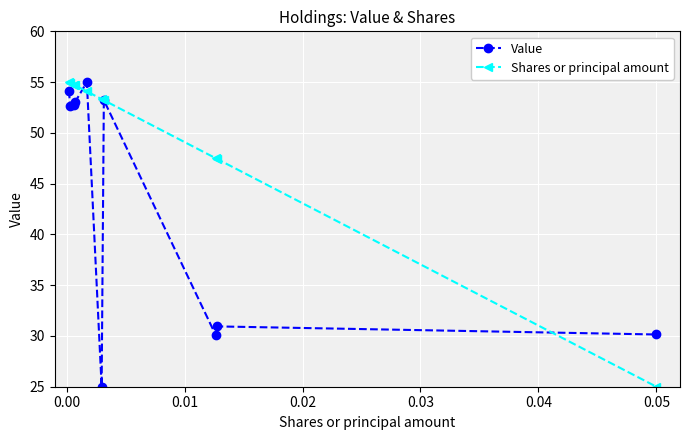

What is the minimum value shown in the chart?

25.0